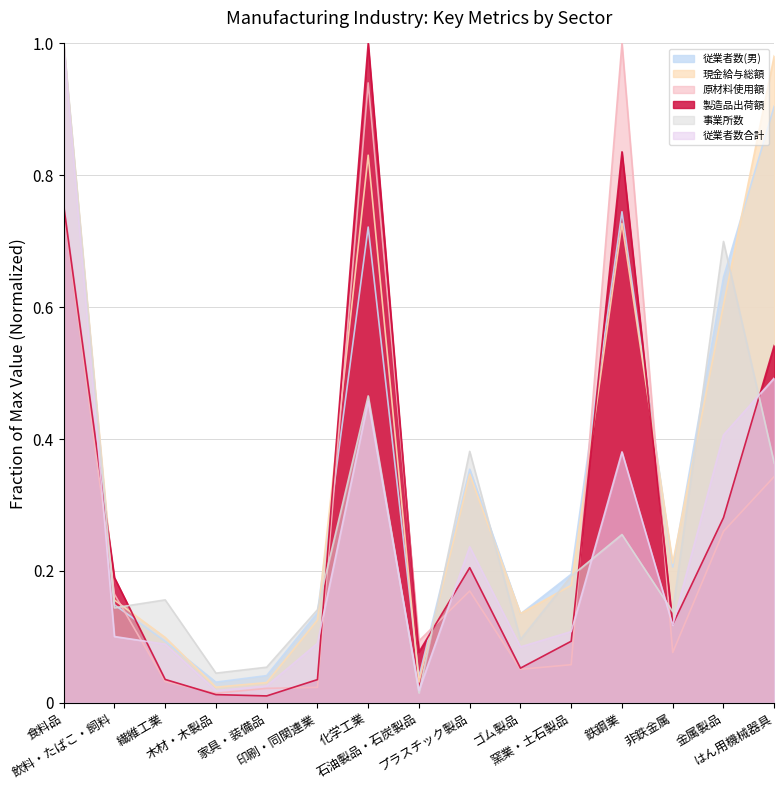

What is the maximum value shown in the chart?

1.0